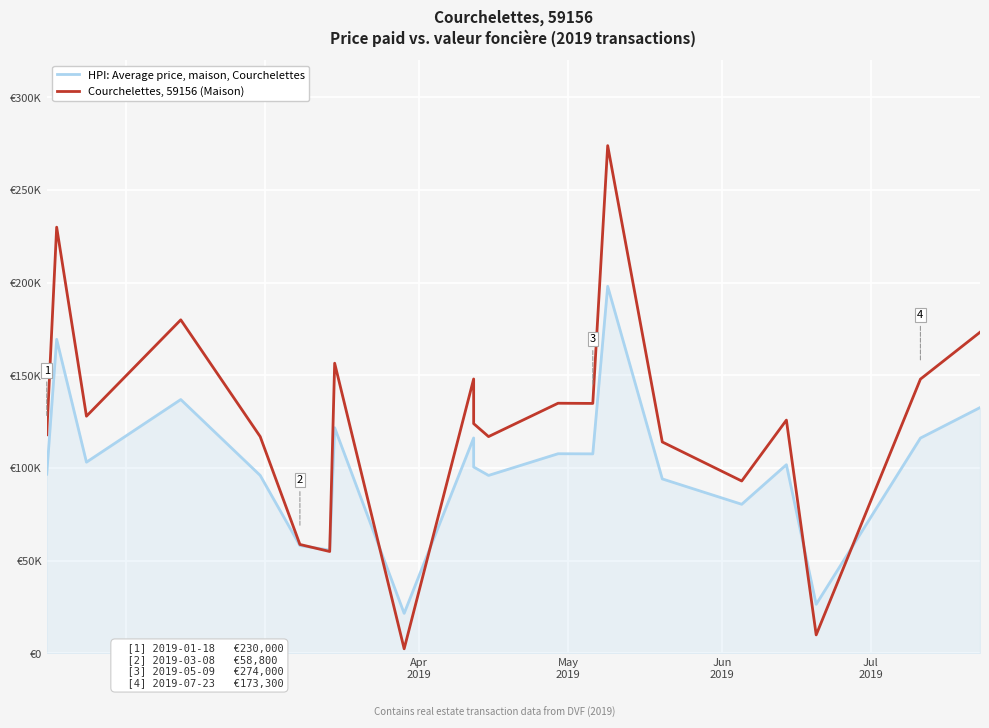

How many data points does each series have?

21